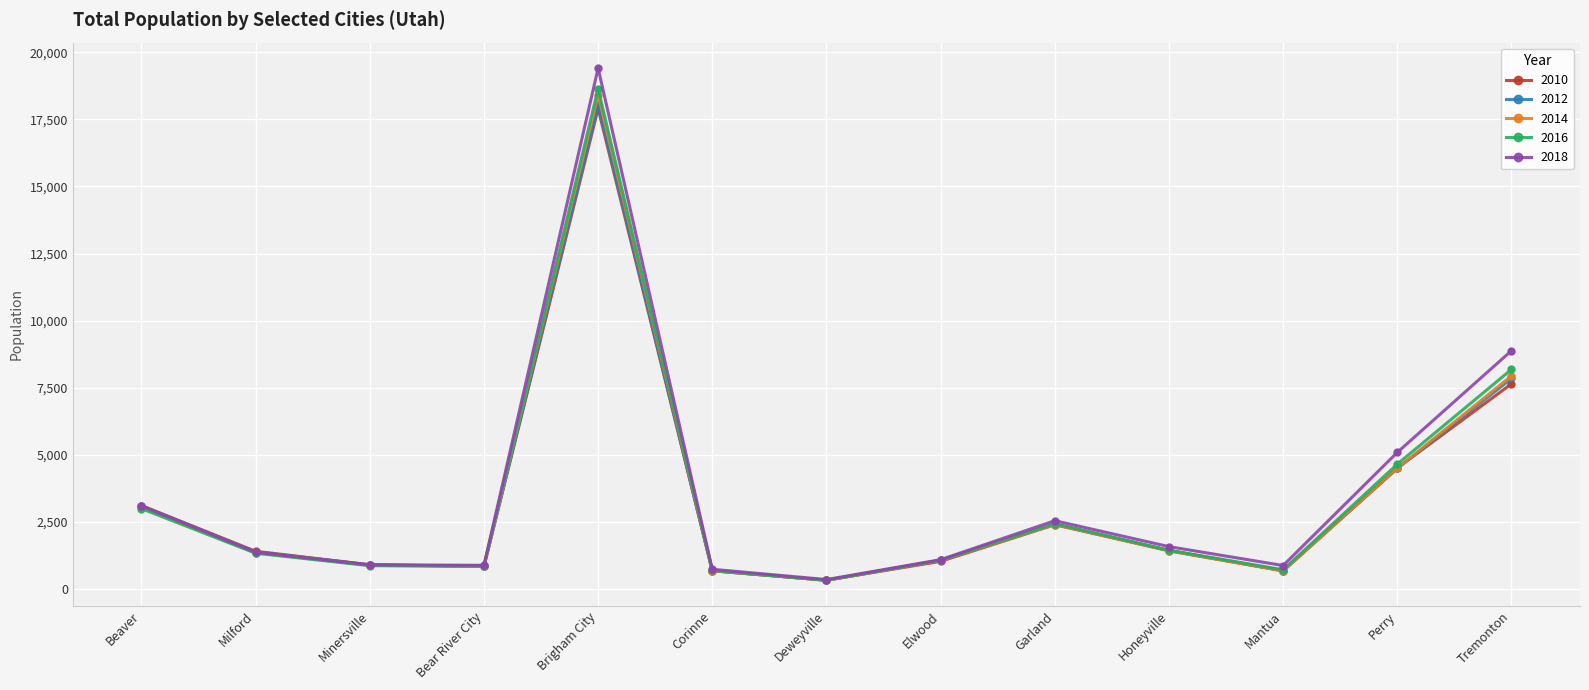

What is the difference between the highest and lowest values at Perry?

597